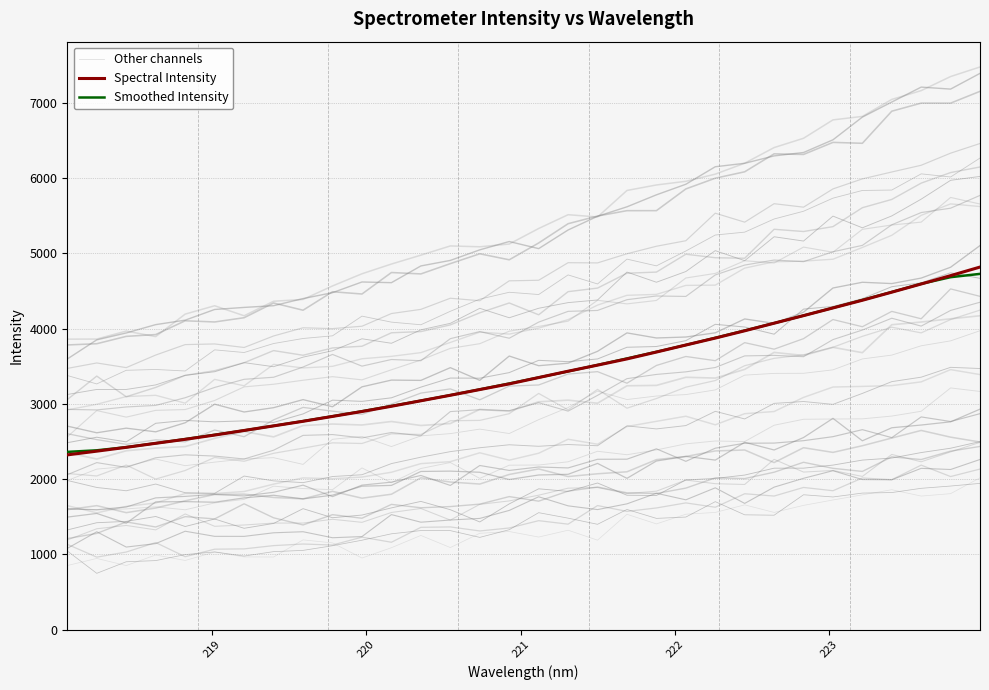

Count the number of categories in the chart.

32